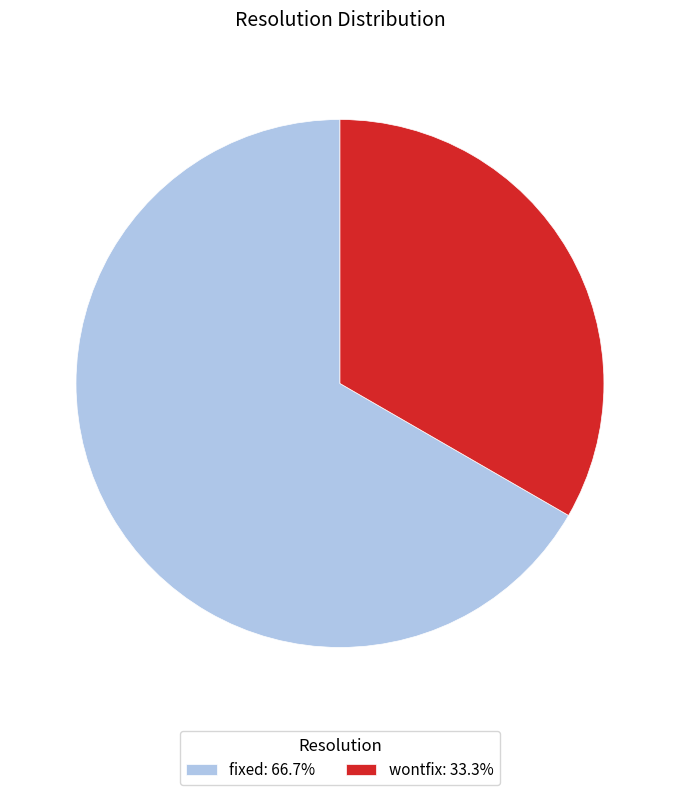

True or false: fixed accounts for 67% of the total.

True